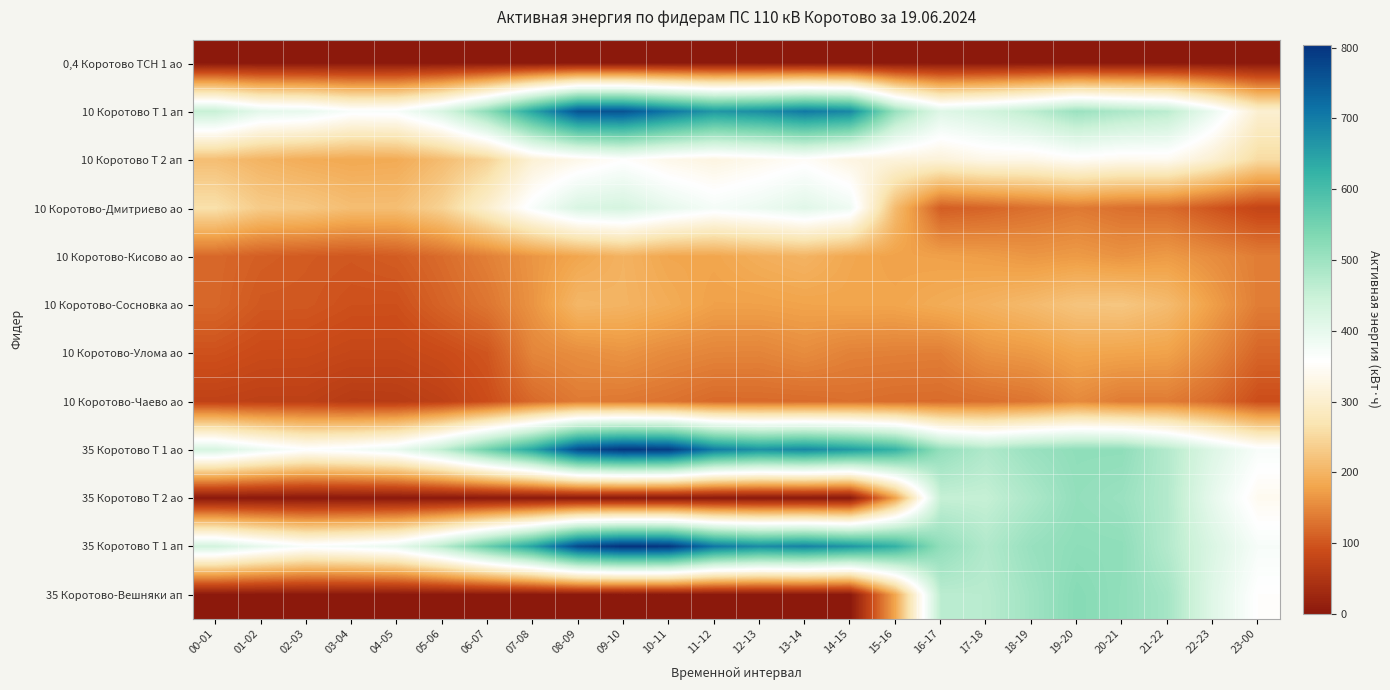

Between 07-08 and 14-15, which is larger?

14-15